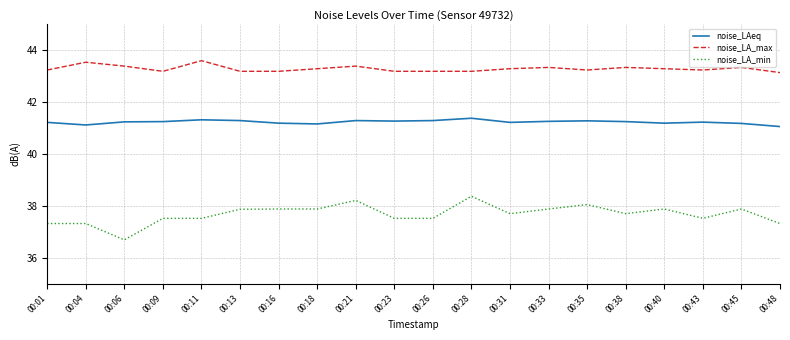

Where is the first local minimum for noise_LAeq?

00:04